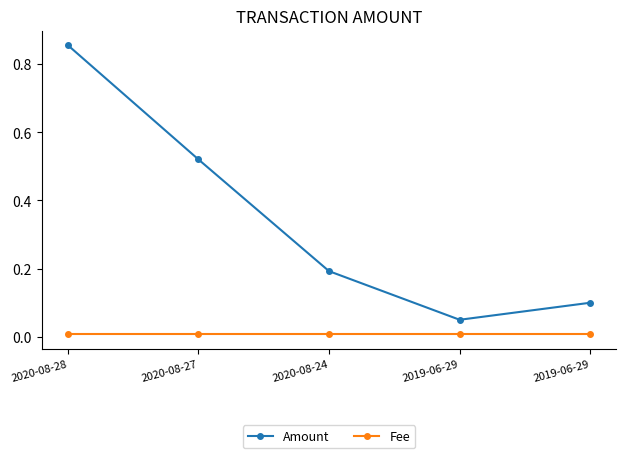

What is the total value across all series at 2020-08-27?

0.5